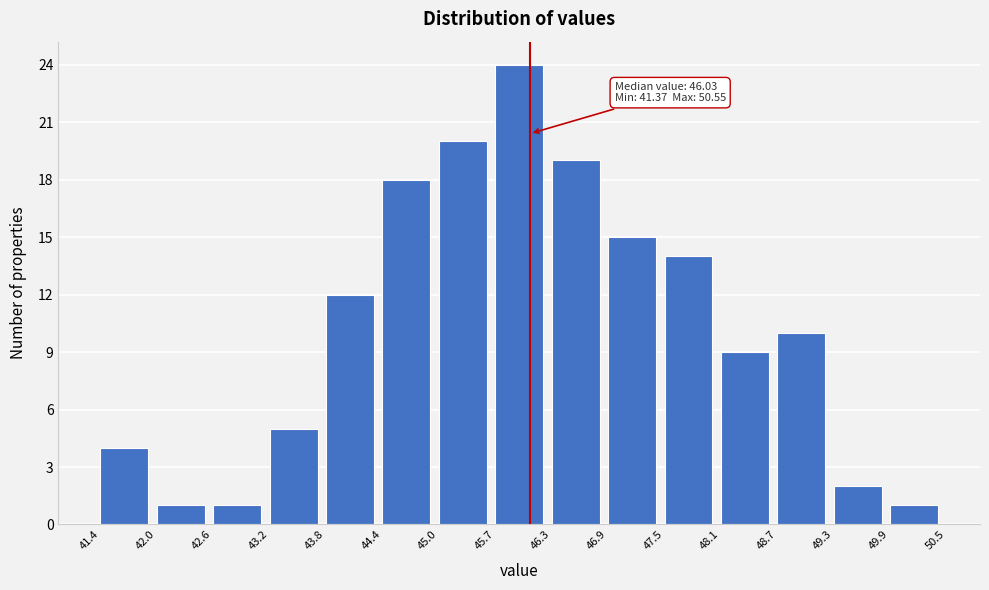

Over which range of the x-axis is the bar tallest?

45.7 to 46.3